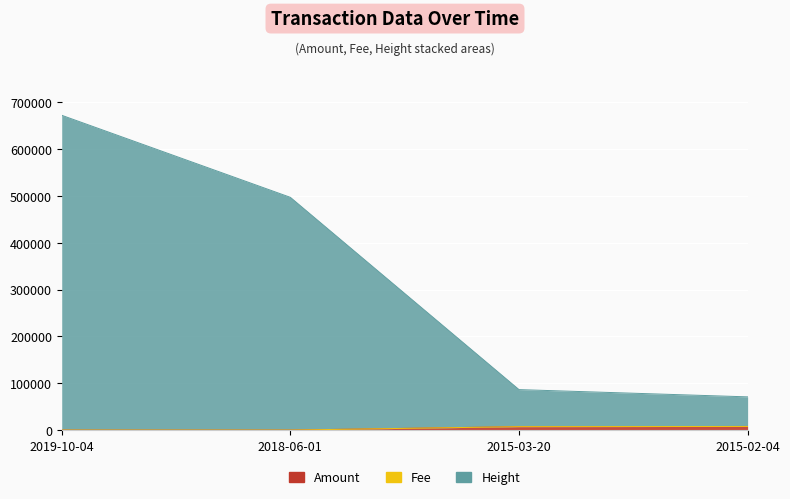

True or false: Height and Amount intersect in this chart.

False